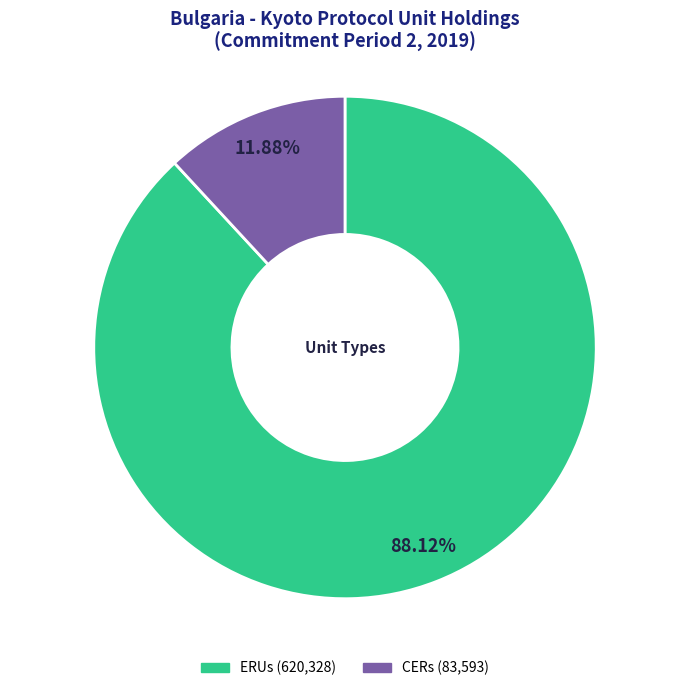

Count the number of slices in the pie.

2